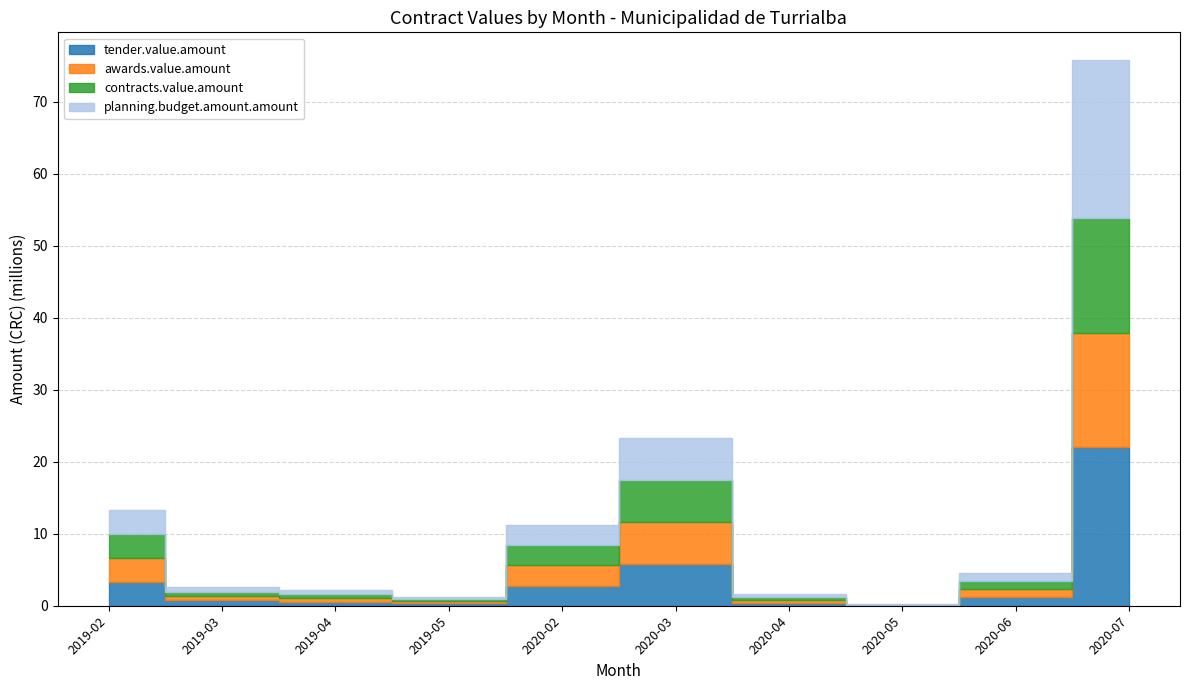

What is the label of the 6th point from the left?

2020-03